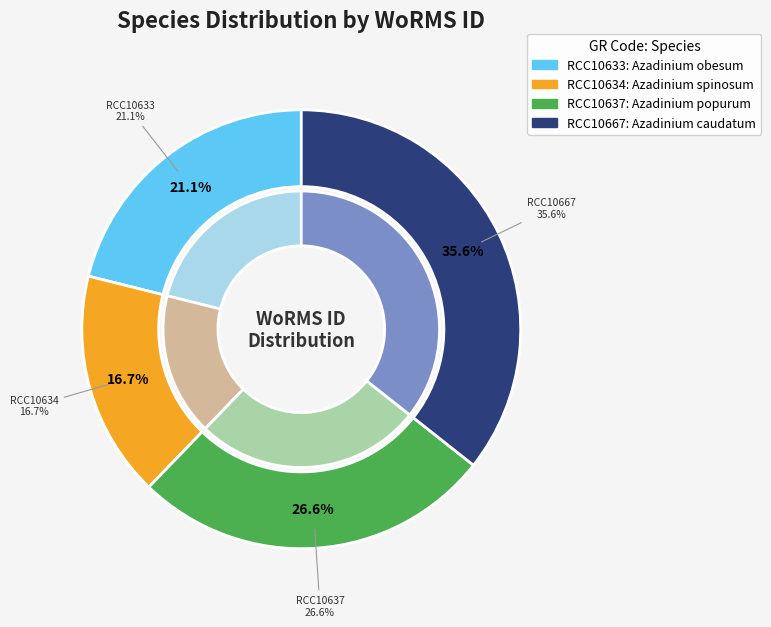

To the nearest percent, what portion does RCC10634 represent?

17%